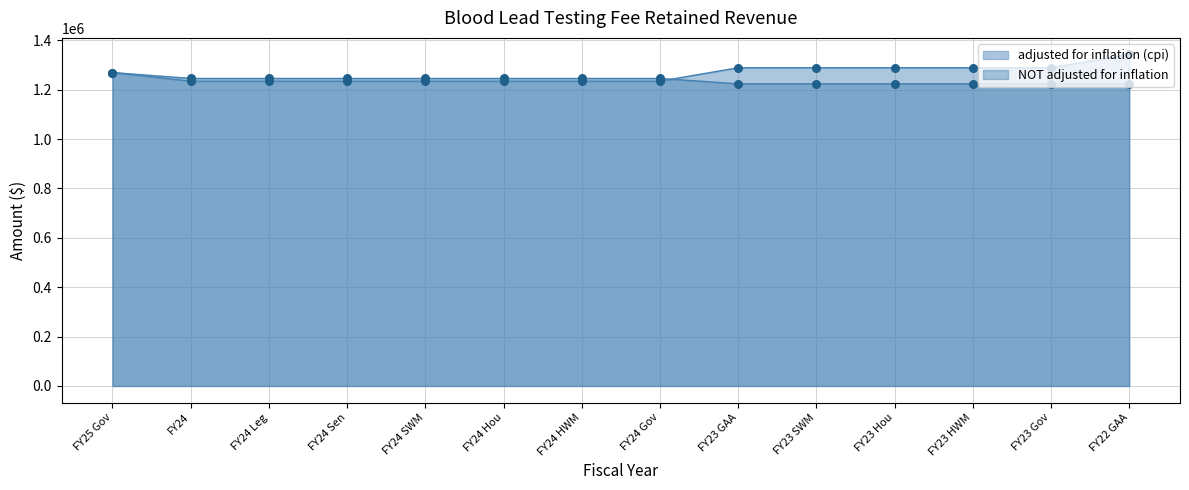

Which series has the widest spread of Y values?

adjusted for inflation (cpi)